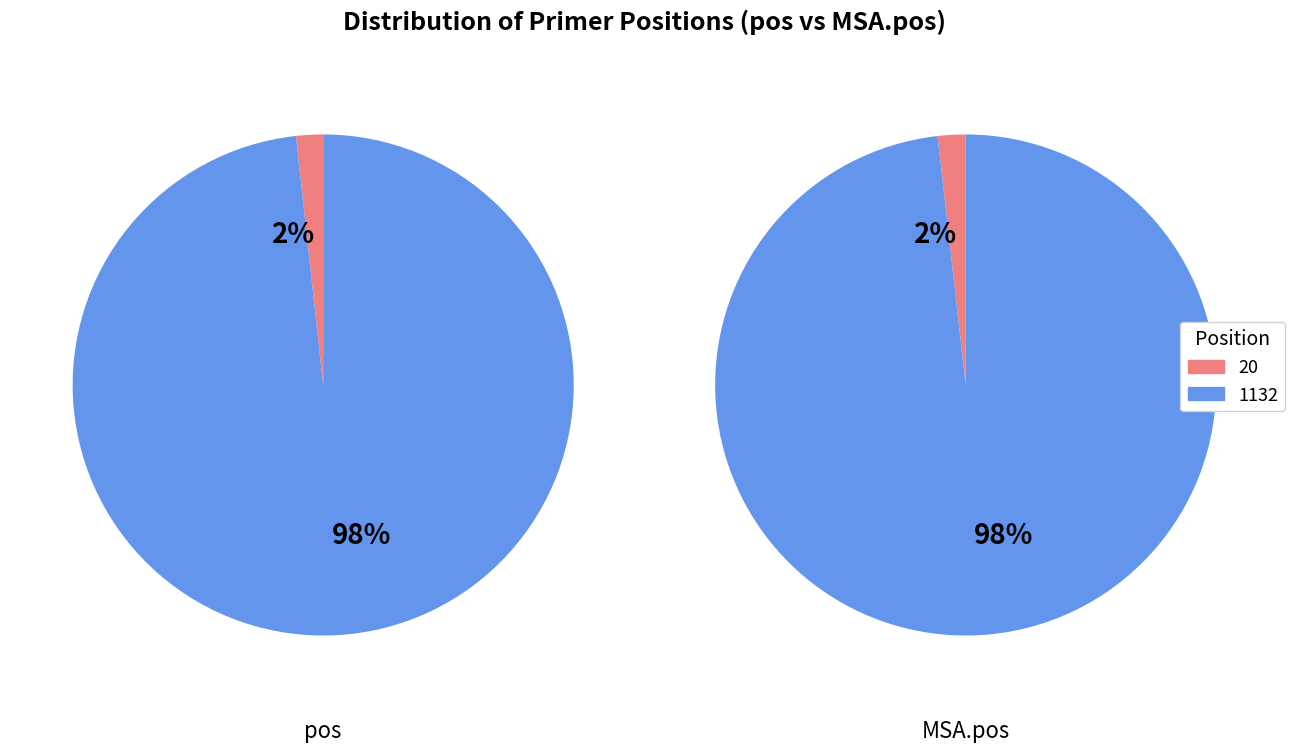

To the nearest percent, what is the average slice percentage?

50%